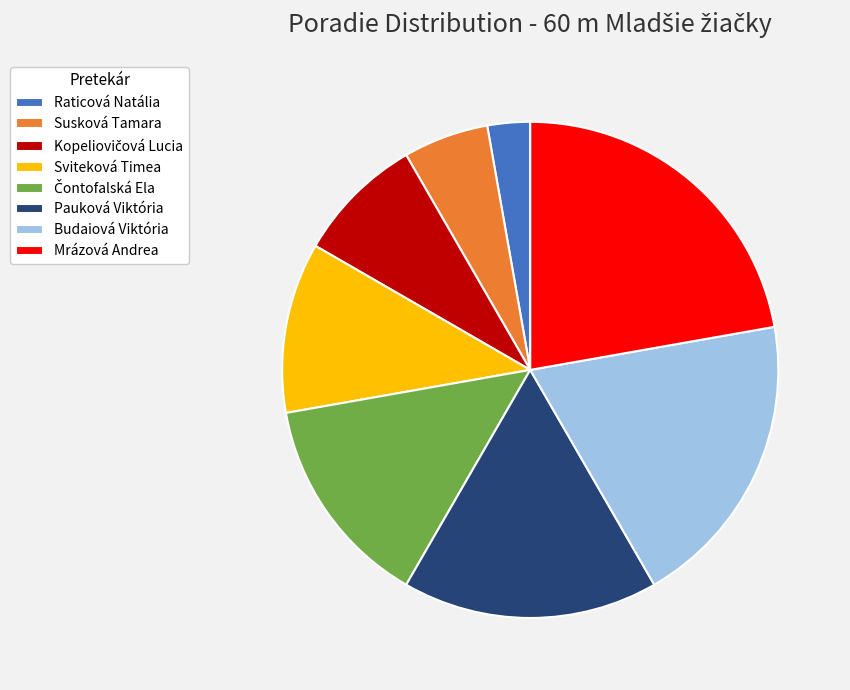

What is the largest slice in the pie chart?

Mrázová Andrea